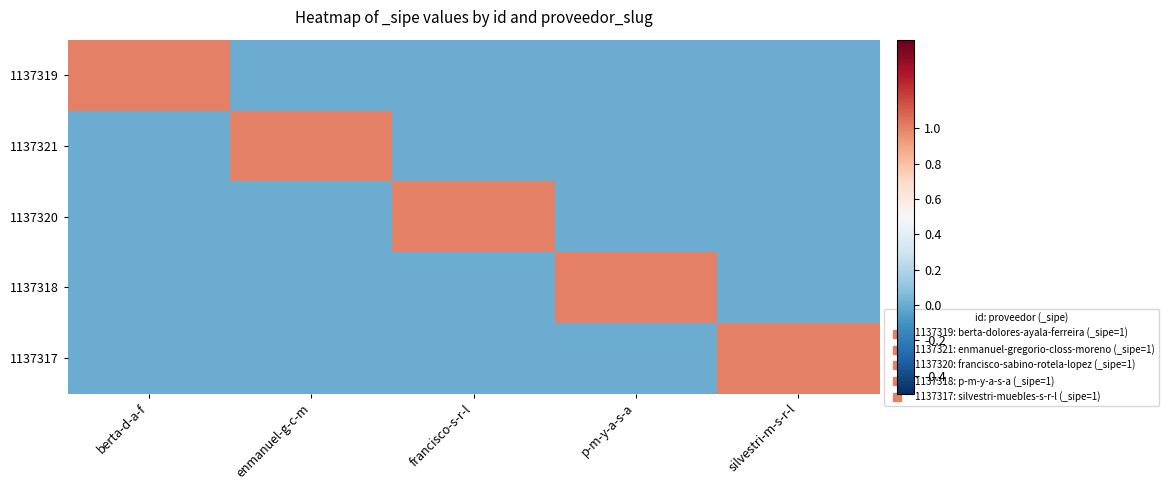

Reading left to right, extract all data points from this chart.

1137319: berta-d-a-f=1	enmanuel-g-c-m=0	francisco-s-r-l=0	p-m-y-a-s-a=0	silvestri-m-s-r-l=0
1137321: berta-d-a-f=0	enmanuel-g-c-m=1	francisco-s-r-l=0	p-m-y-a-s-a=0	silvestri-m-s-r-l=0
1137320: berta-d-a-f=0	enmanuel-g-c-m=0	francisco-s-r-l=1	p-m-y-a-s-a=0	silvestri-m-s-r-l=0
1137318: berta-d-a-f=0	enmanuel-g-c-m=0	francisco-s-r-l=0	p-m-y-a-s-a=1	silvestri-m-s-r-l=0
1137317: berta-d-a-f=0	enmanuel-g-c-m=0	francisco-s-r-l=0	p-m-y-a-s-a=0	silvestri-m-s-r-l=1